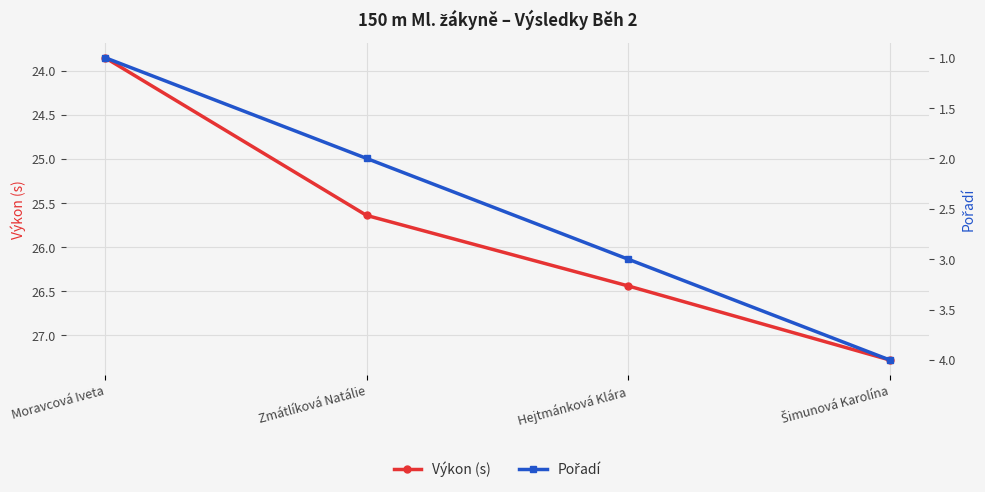

The value of Pořadí at Šimunová Karolína is 4.0. True or false?

True